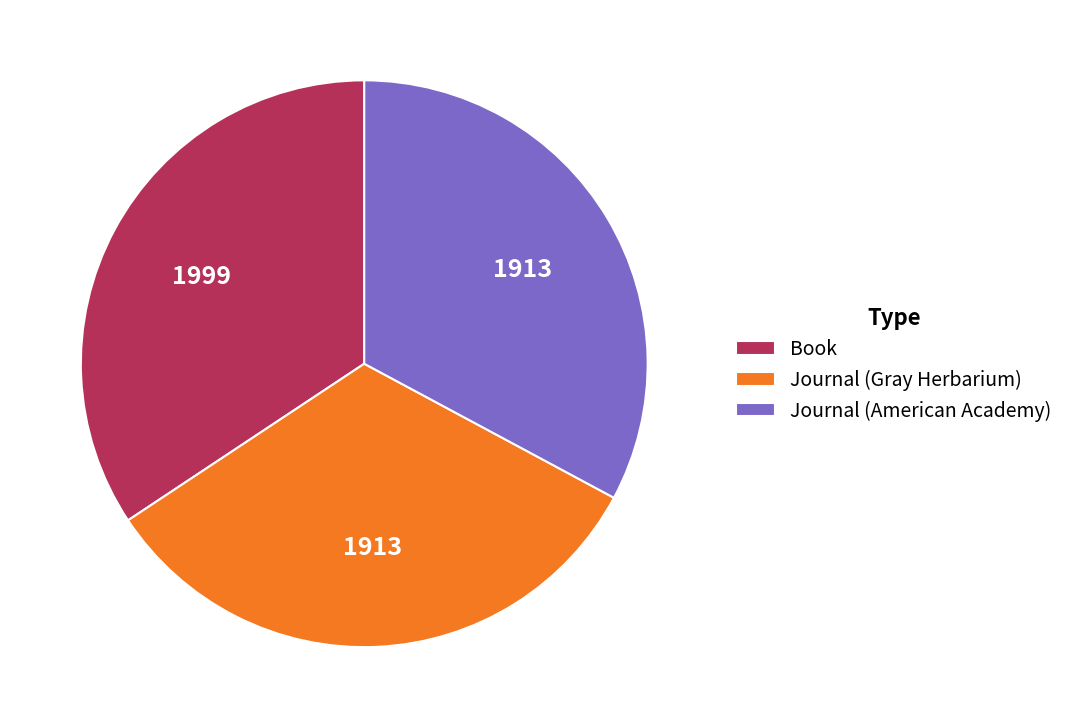

Does Book represent more than half of the total?

No